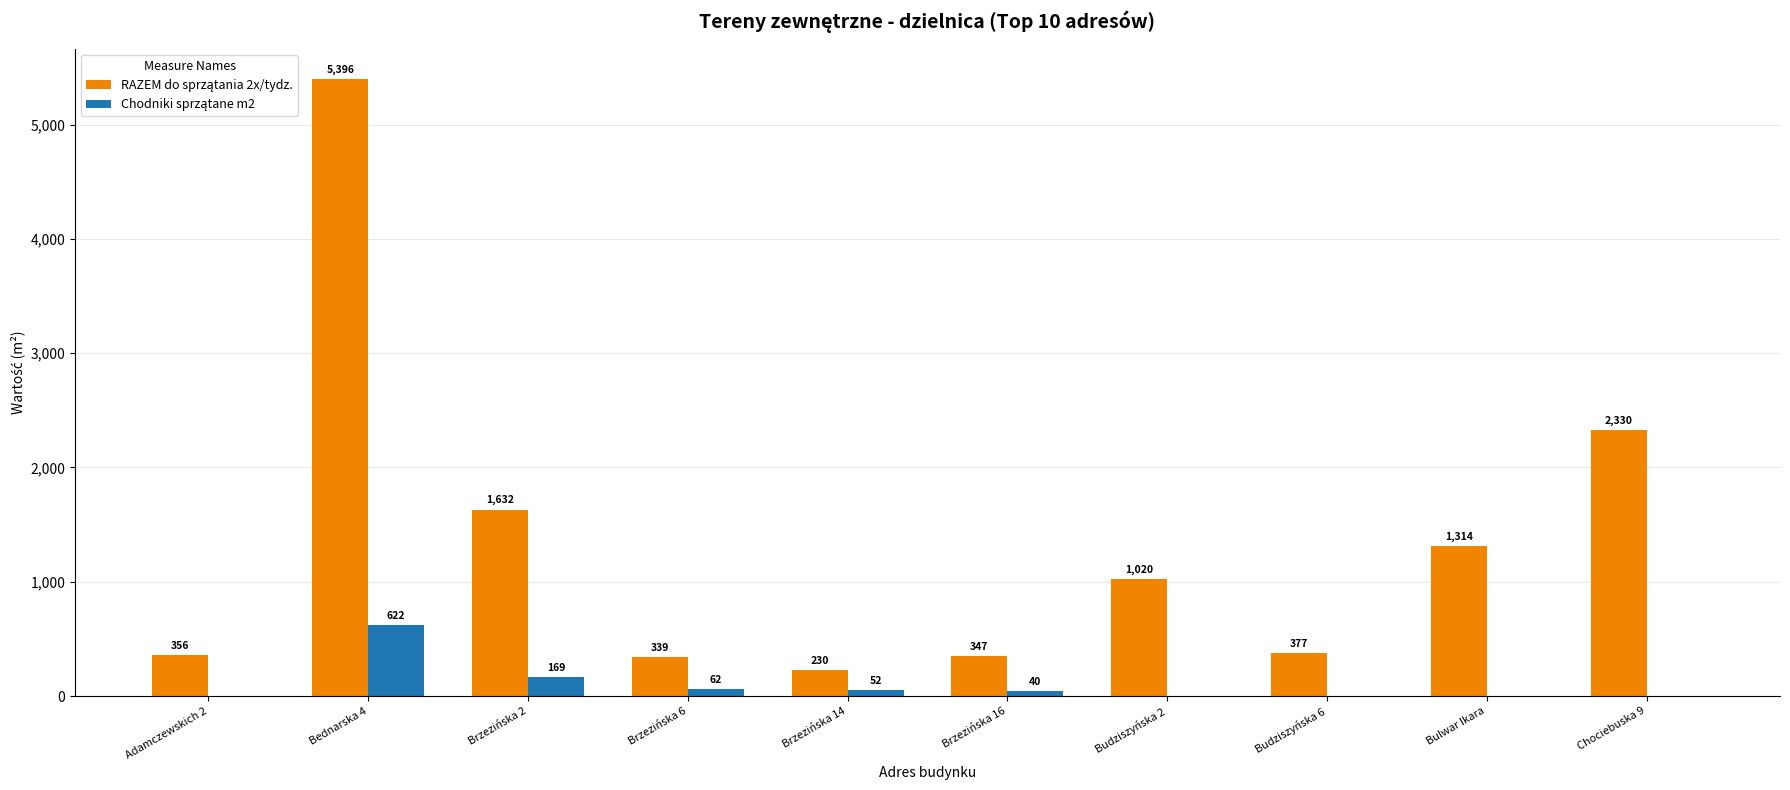

What is the total value across all series at Brzezińska 16?

387